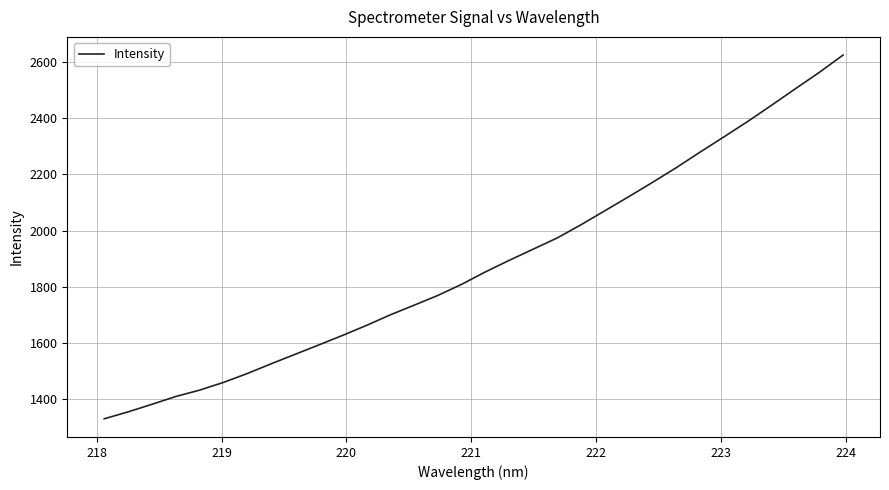

What is the difference between the maximum and minimum values?

1294.1